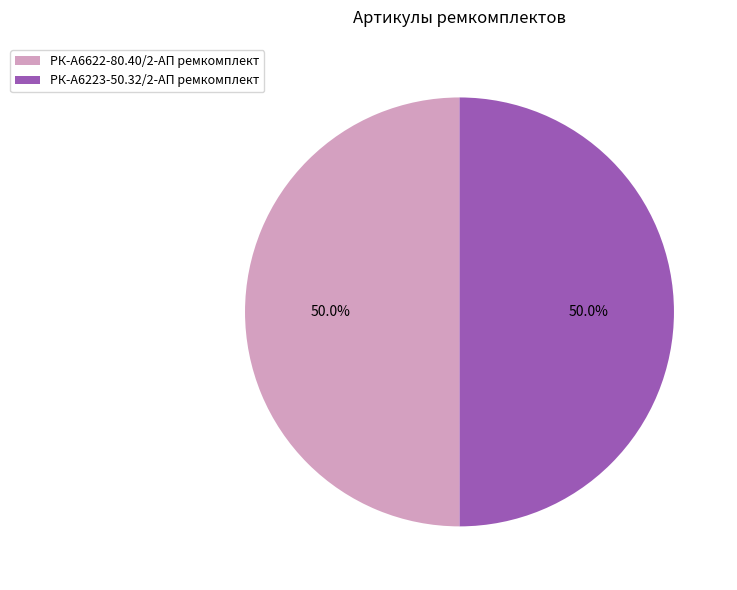

What portion of the pie excludes РК-А6223-50.32/2-АП ремкомплект?

50.0%